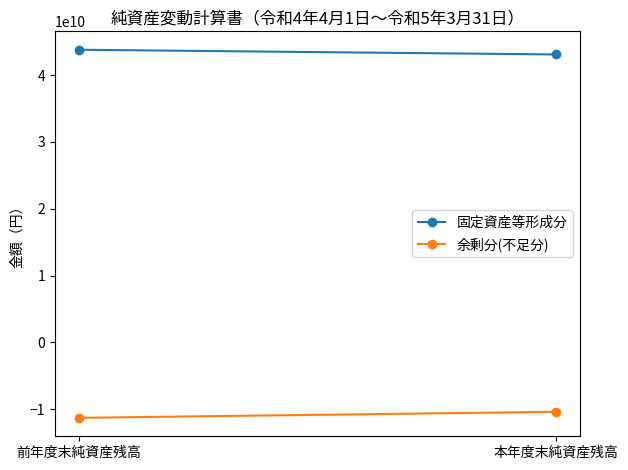

Which label corresponds to the smallest value in the chart?

前年度末純資産残高